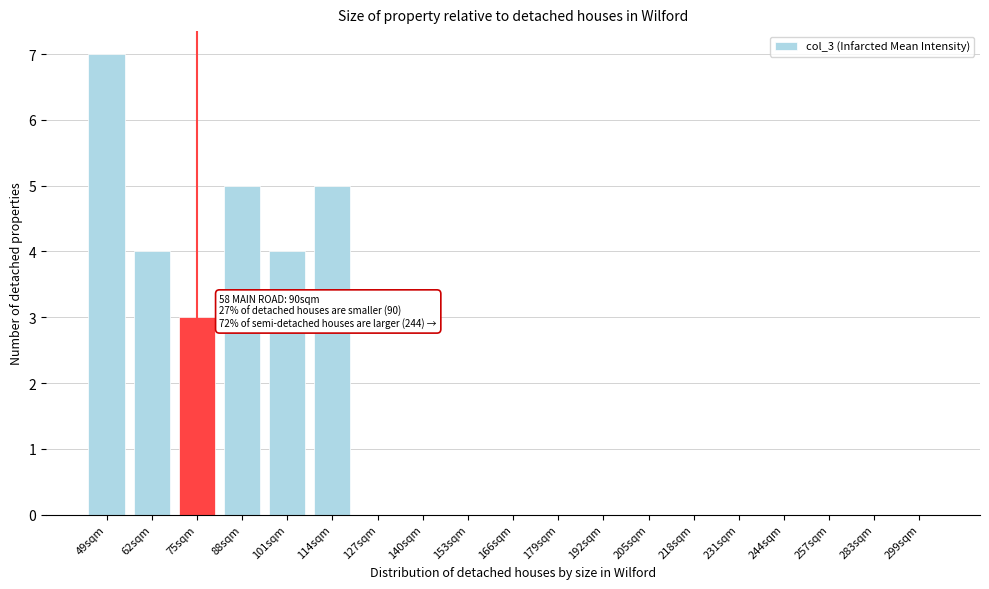

Reading right to left, what are all the values shown in this chart?

299sqm=0	283sqm=0	257sqm=0	244sqm=0	231sqm=0	218sqm=0	205sqm=0	192sqm=0	179sqm=0	166sqm=0	153sqm=0	140sqm=0	127sqm=0	114sqm=5	101sqm=4	88sqm=5	75sqm=3	62sqm=4	49sqm=7